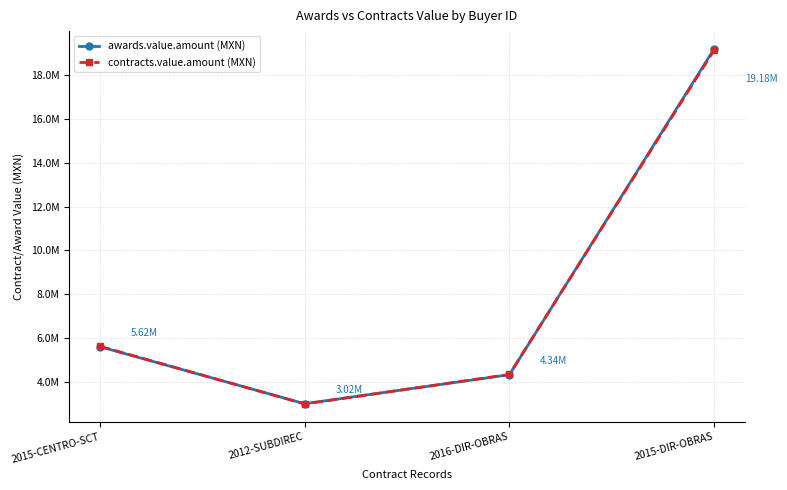

Does the chart display data point markers on the line(s)?

Yes